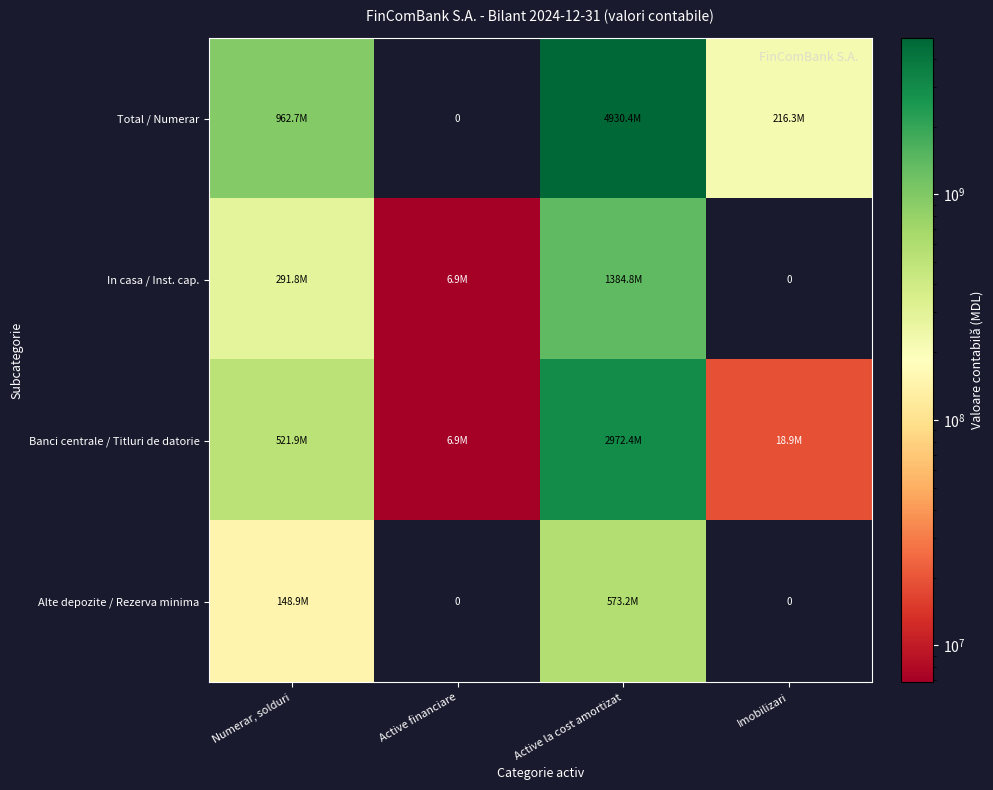

What is the difference between the maximum and second lowest values in the Banci centrale / Titluri de datorie series?

2953499278.2